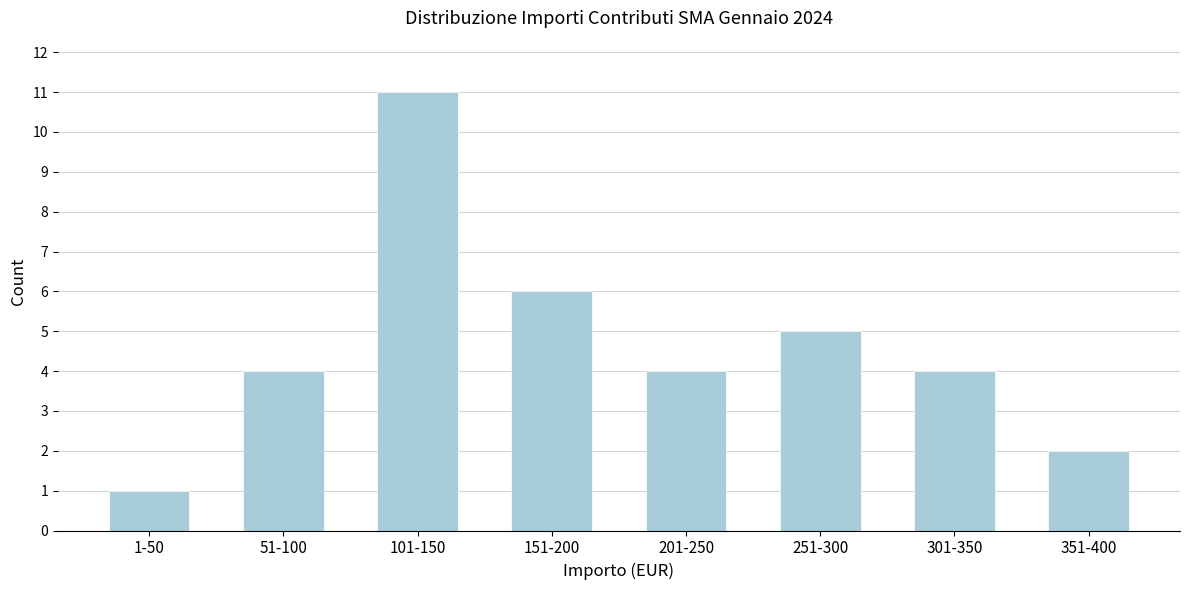

Reading left to right, list all the values displayed in this chart.

1-50=1	51-100=4	101-150=11	151-200=6	201-250=4	251-300=5	301-350=4	351-400=2